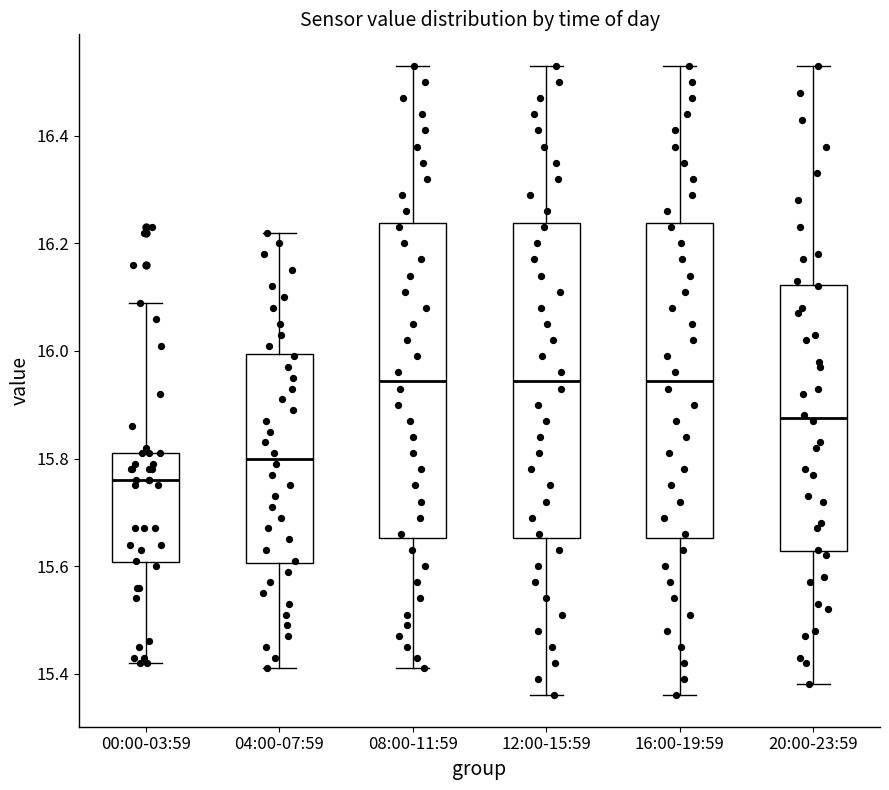

Reading left to right, read every box against the y-axis: the position of its median line, the range the box covers, and the ends of its whiskers. The values are not printed on the chart, so give them approximately, as read against the axis.

00:00-03:59: median 15.76, box 15.60 to 15.82, whiskers 15.42 to 16.10
04:00-07:59: median 15.80, box 15.60 to 16.00, whiskers 15.42 to 16.22
08:00-11:59: median 15.94, box 15.66 to 16.24, whiskers 15.42 to 16.54
12:00-15:59: median 15.94, box 15.66 to 16.24, whiskers 15.36 to 16.54
16:00-19:59: median 15.94, box 15.66 to 16.24, whiskers 15.36 to 16.54
20:00-23:59: median 15.88, box 15.62 to 16.12, whiskers 15.38 to 16.54